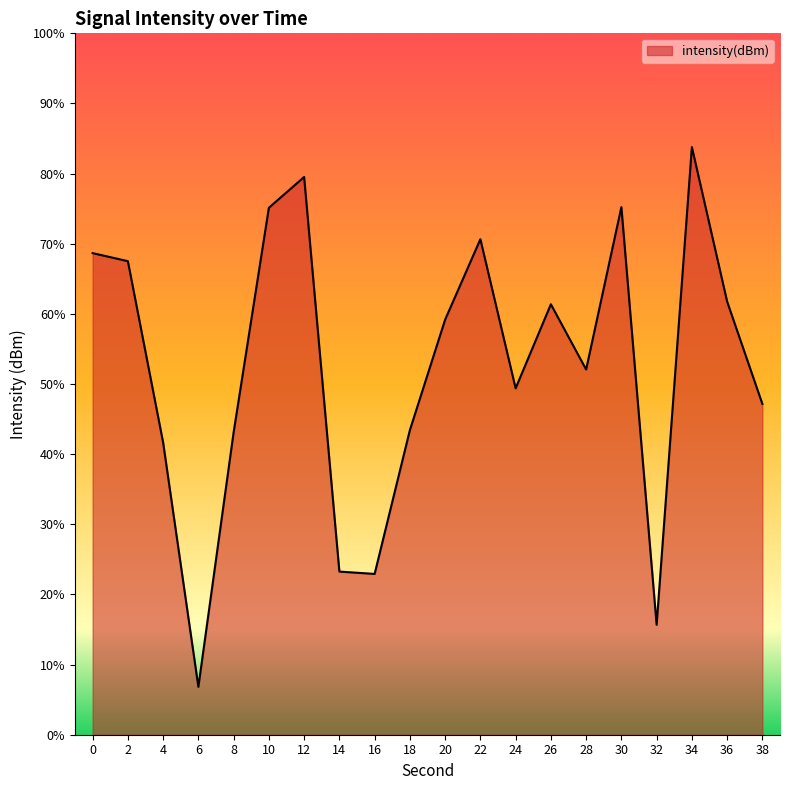

Is it true that the value at 18 is -184.3?

False